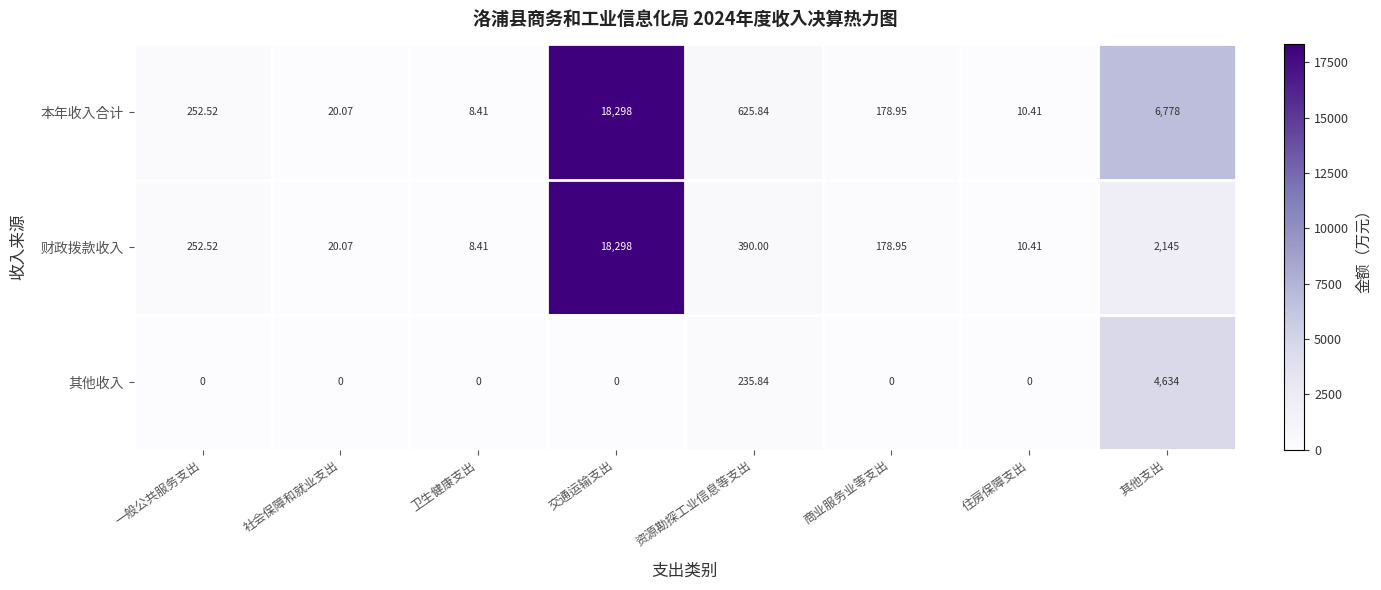

How many data points does each series have?

8